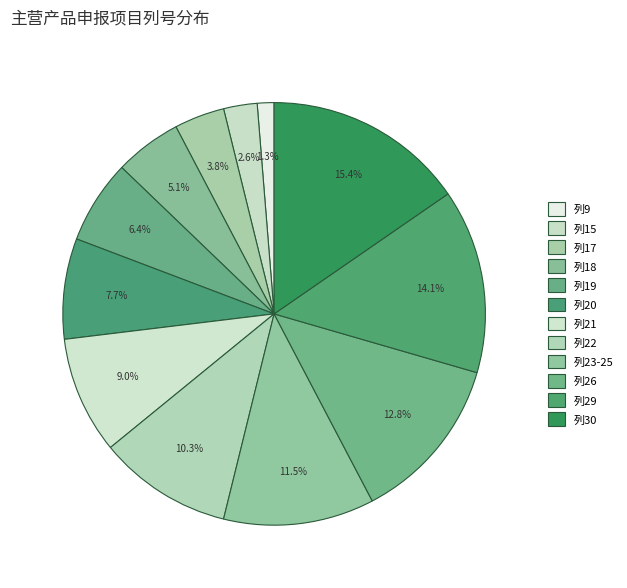

To the nearest percent, what portion does 列22 represent?

10%